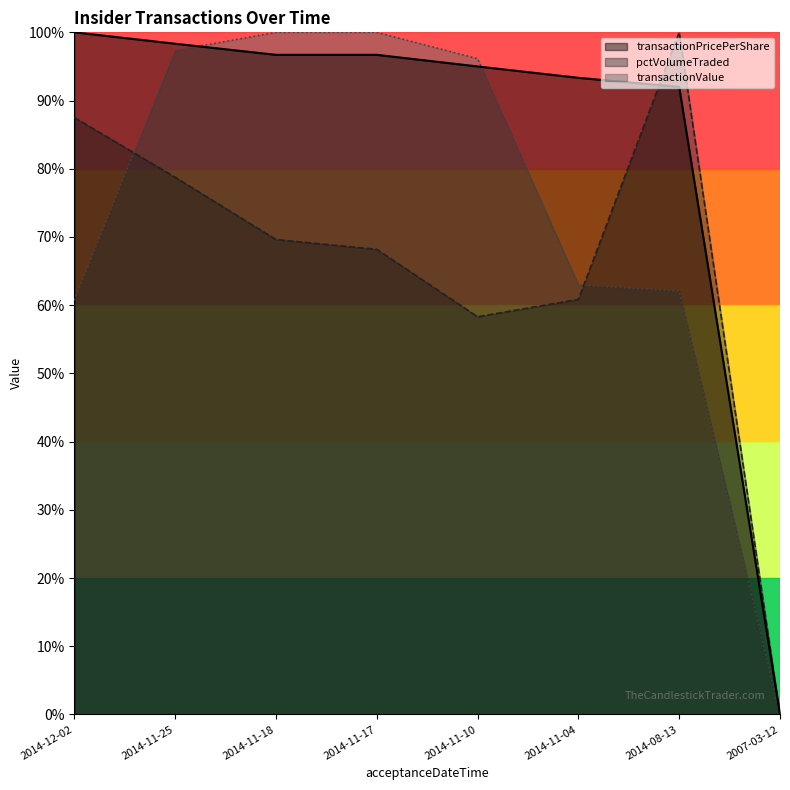

Rank the series by their average value, from highest to lowest.

transactionPricePerShare, transactionValue, pctVolumeTraded